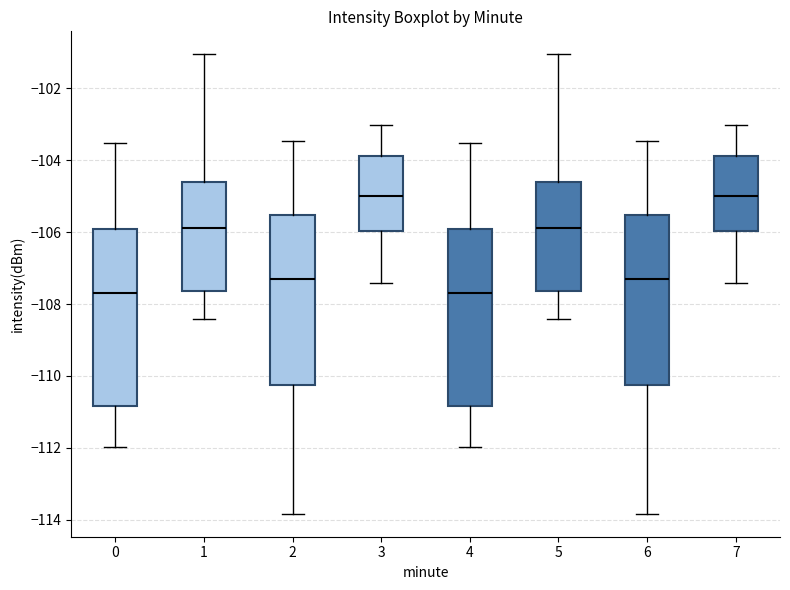

Reading left to right, transcribe this box plot: for each box, give where its median line is, the range the box spans, and where its two whiskers end, as read against the y-axis. The values are not printed on the chart, so give them approximately, as read against the axis.

0: median -107.6, box -110.8 to -106.0, whiskers -112.0 to -103.6
1: median -105.8, box -107.6 to -104.6, whiskers -108.4 to -101.0
2: median -107.4, box -110.2 to -105.6, whiskers -113.8 to -103.4
3: median -105.0, box -106.0 to -103.8, whiskers -107.4 to -103.0
4: median -107.6, box -110.8 to -106.0, whiskers -112.0 to -103.6
5: median -105.8, box -107.6 to -104.6, whiskers -108.4 to -101.0
6: median -107.4, box -110.2 to -105.6, whiskers -113.8 to -103.4
7: median -105.0, box -106.0 to -103.8, whiskers -107.4 to -103.0